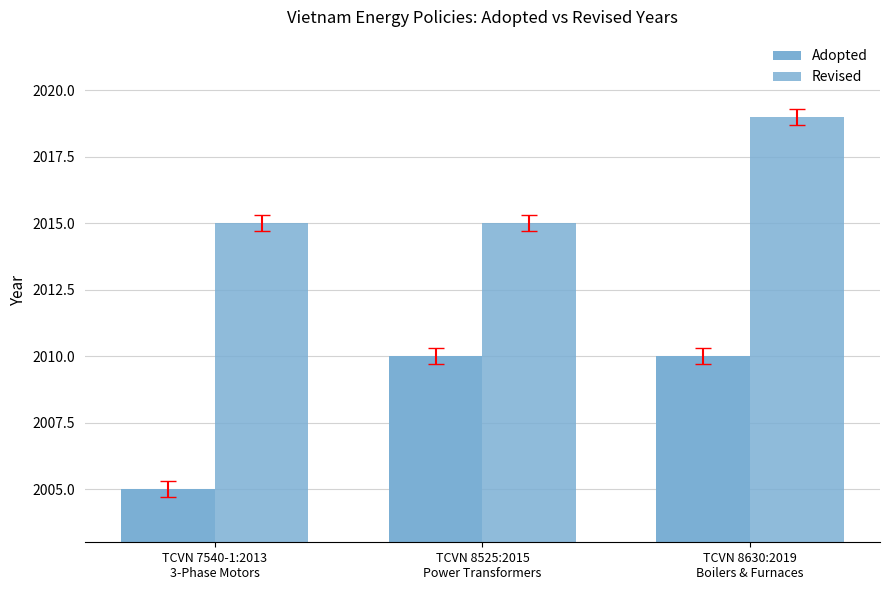

Does the chart contain stacked bars?

No